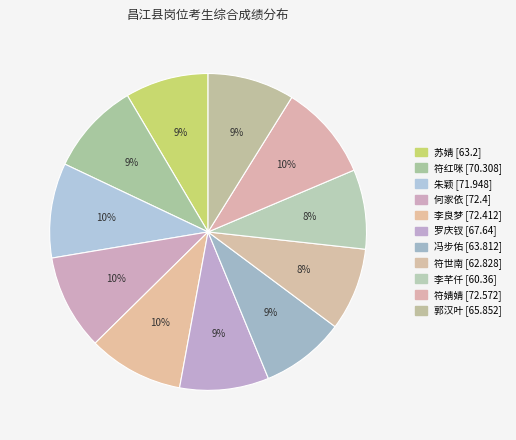

True or false: 郭汉叶 accounts for 22% of the total.

False